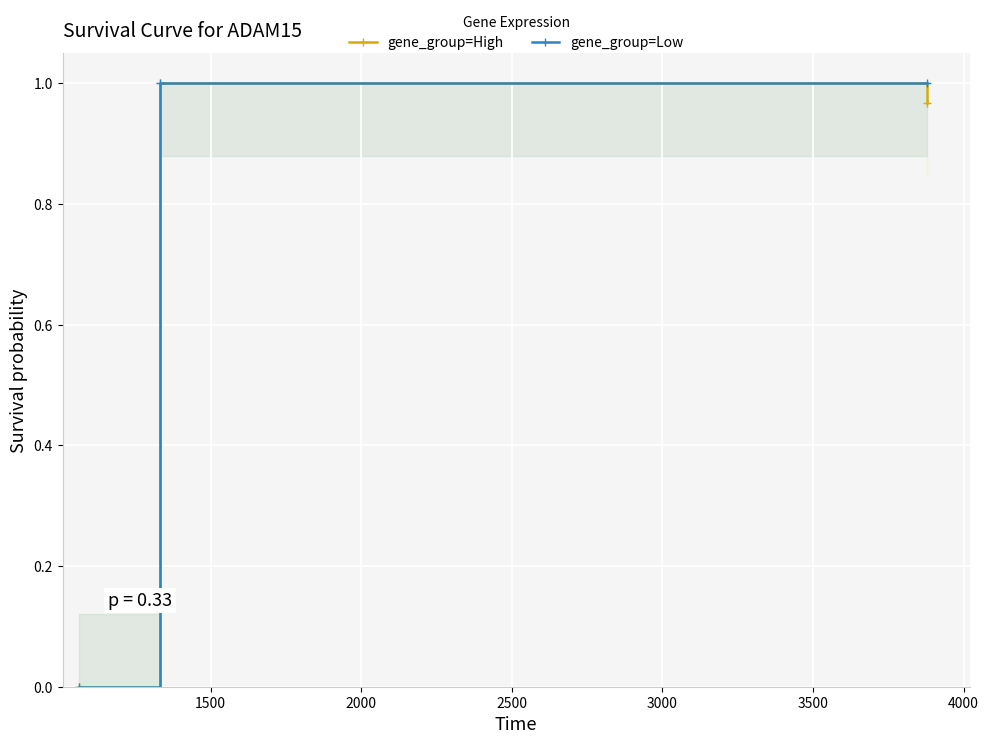

Between 1500 and 2000, which series saw the biggest shift?

gene_group=High